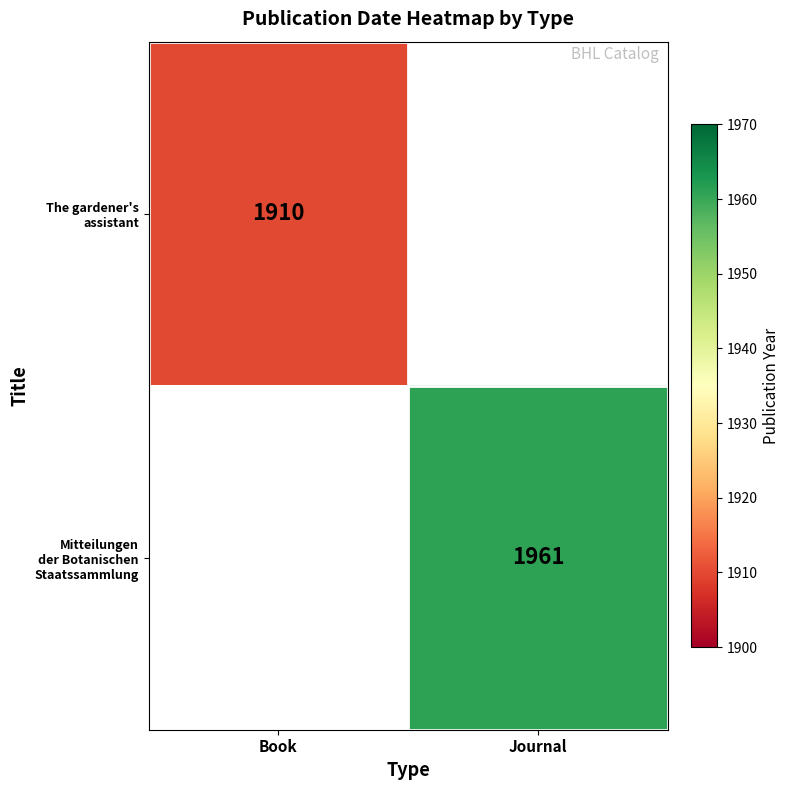

How many positive values does the The gardener's assistant series have?

1